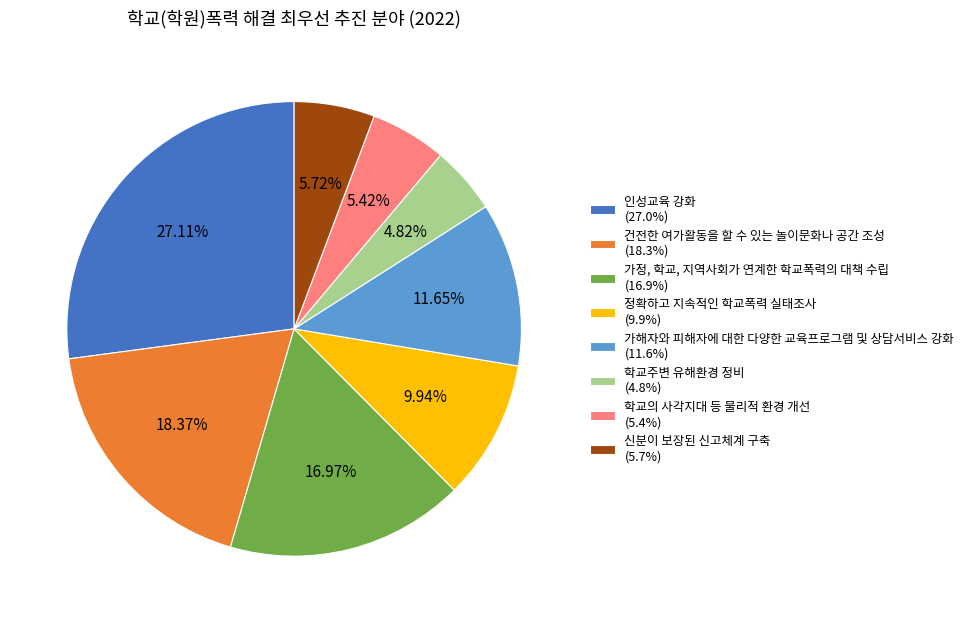

Combined, do 가해자와 피해자에 대한 다양한 교육프로그램 및 상담서비스 강화 and 학교주변 유해환경 정비 account for over 50%?

No